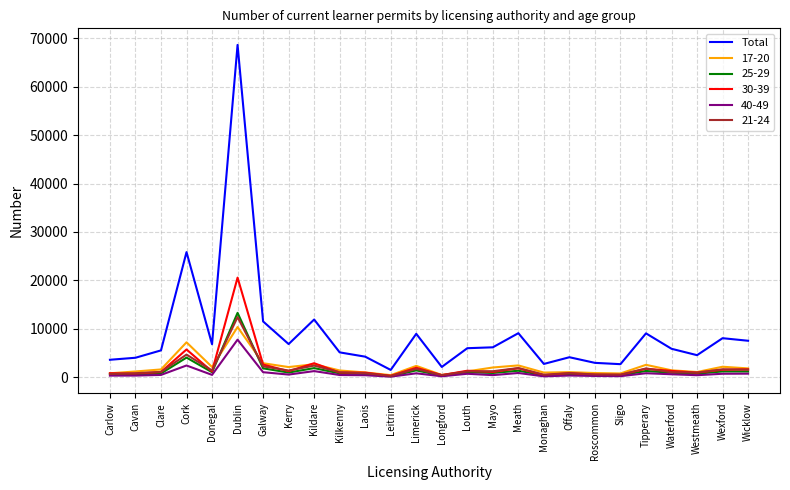

At which category is the sum across all series the highest?

Dublin